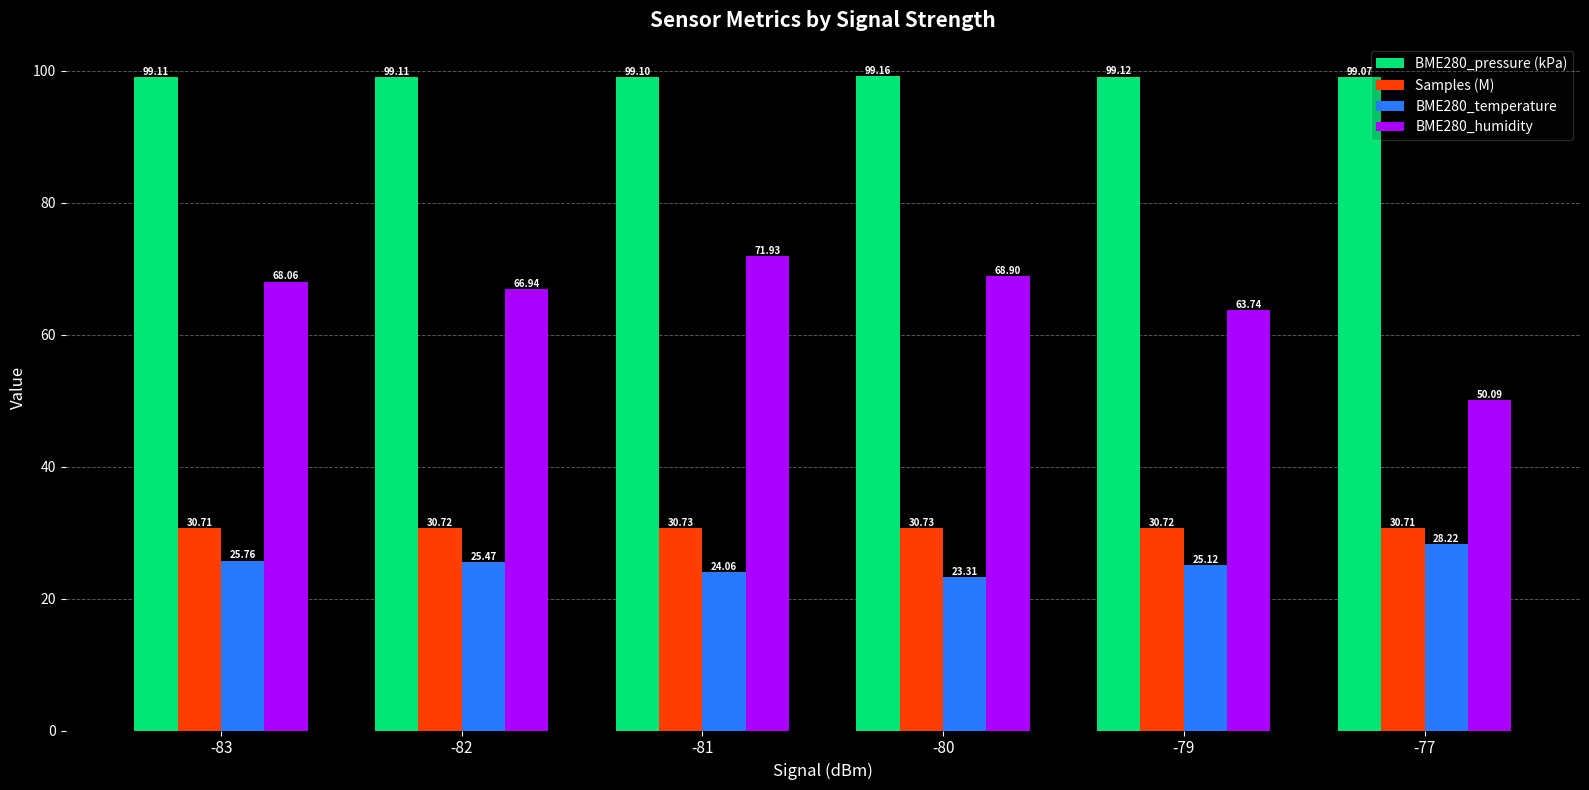

Reading left to right, extract all data points from this chart.

BME280_pressure (kPa): 99.1	99.1	99.1	99.2	99.1	99.1
Samples (M): 30.7	30.7	30.7	30.7	30.7	30.7
BME280_temperature: 25.8	25.5	24.1	23.3	25.1	28.2
BME280_humidity: 68.1	66.9	71.9	68.9	63.7	50.1